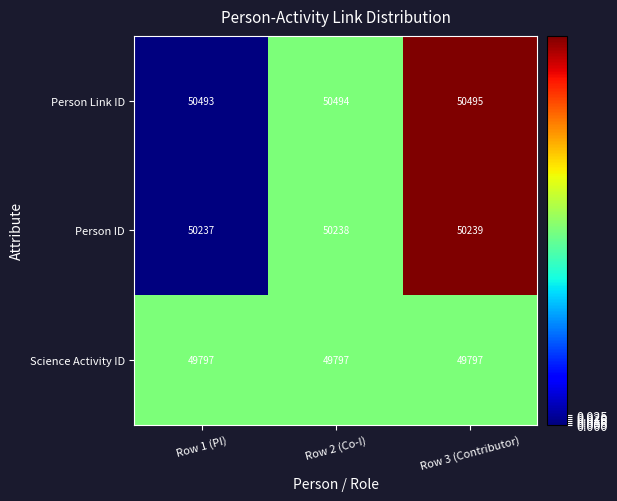

What is the difference between the highest and lowest values at Row 2 (Co-I)?

697